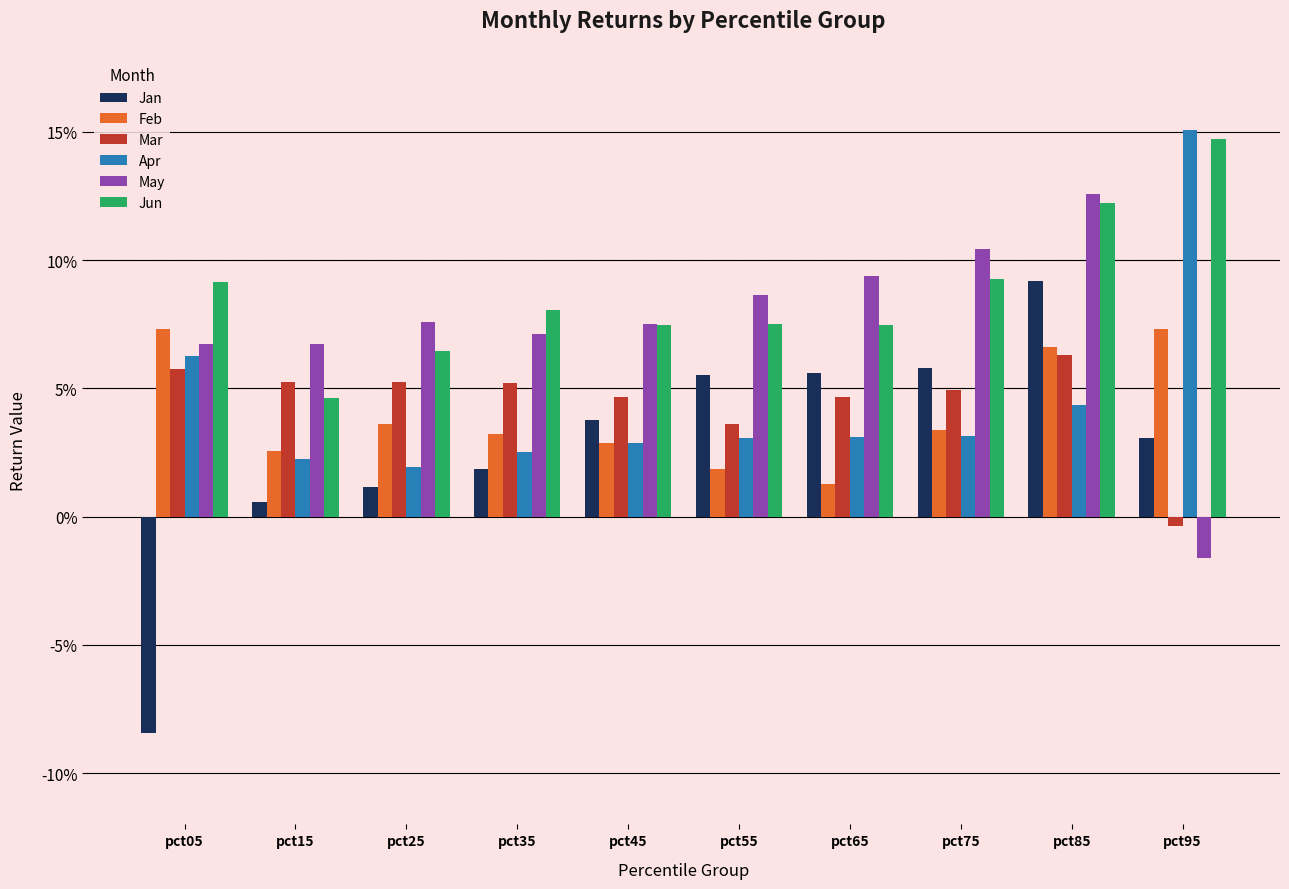

What is the minimum value shown in the chart?

-0.1